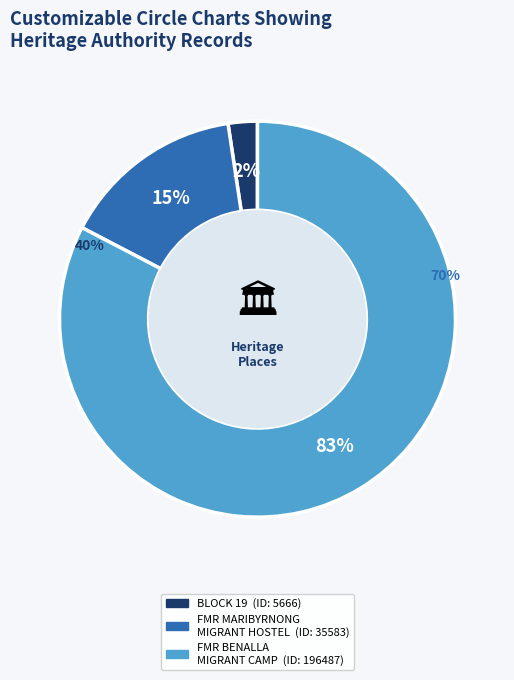

Is there any slice that represents more than half of the pie?

Yes